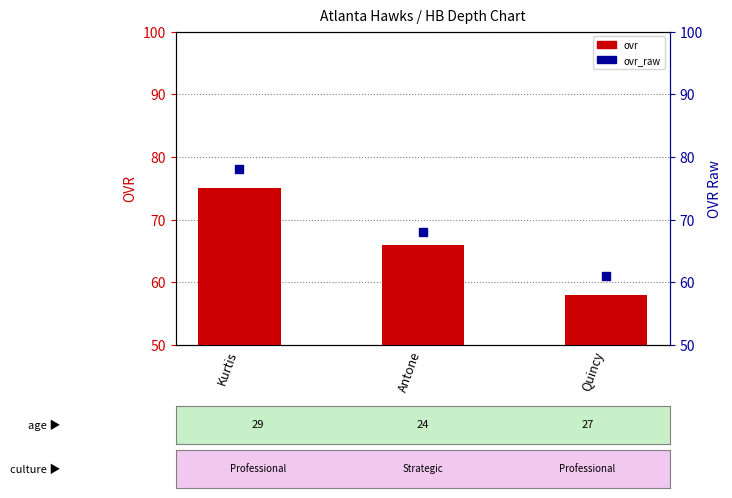

Is the value of ovr_raw at Kurtis greater than the value of ovr at Quincy?

Yes